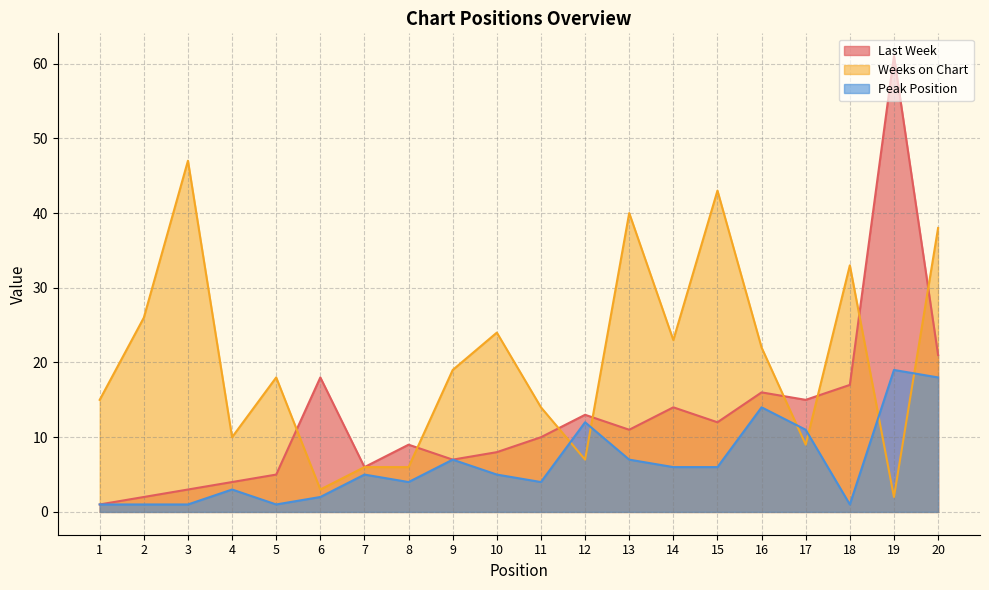

What is the sum of all Last Week values?

253